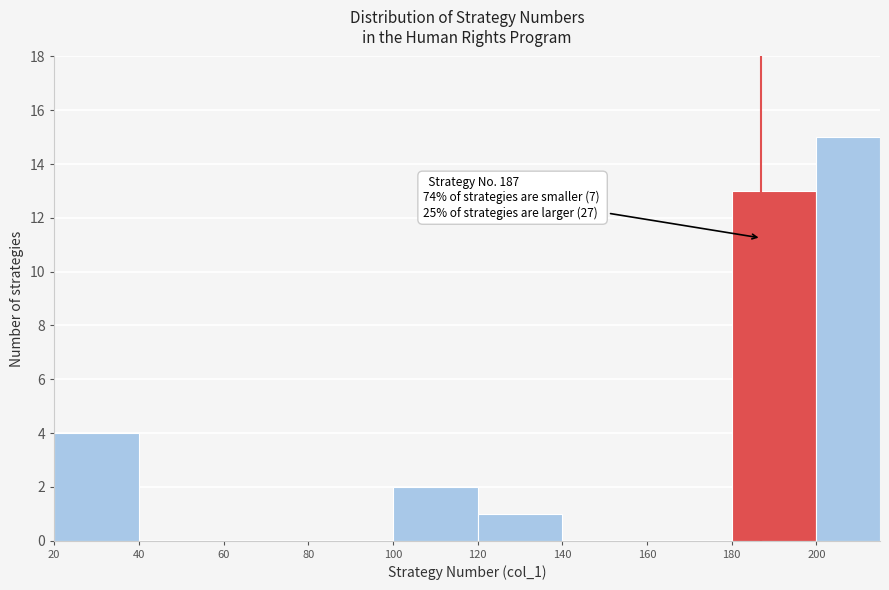

Which range on the x-axis has the tallest bar?

200 to 215